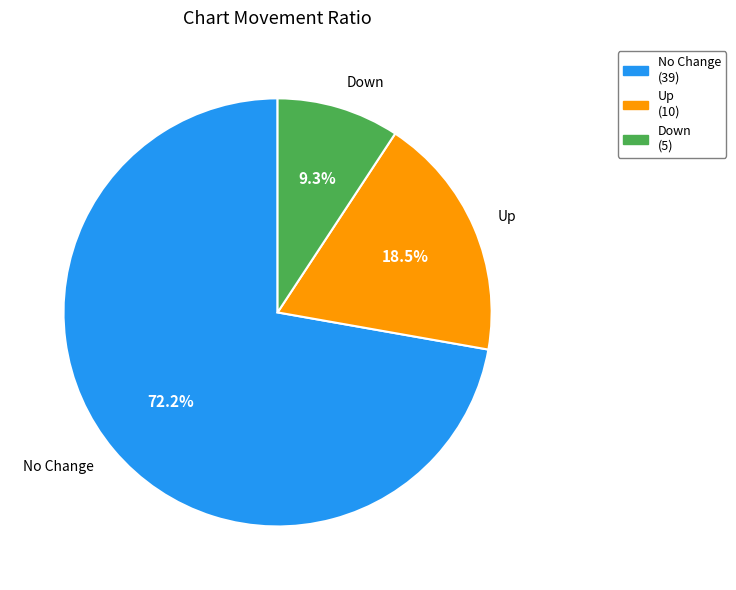

What percentage do Up and Down together represent?

27.8%